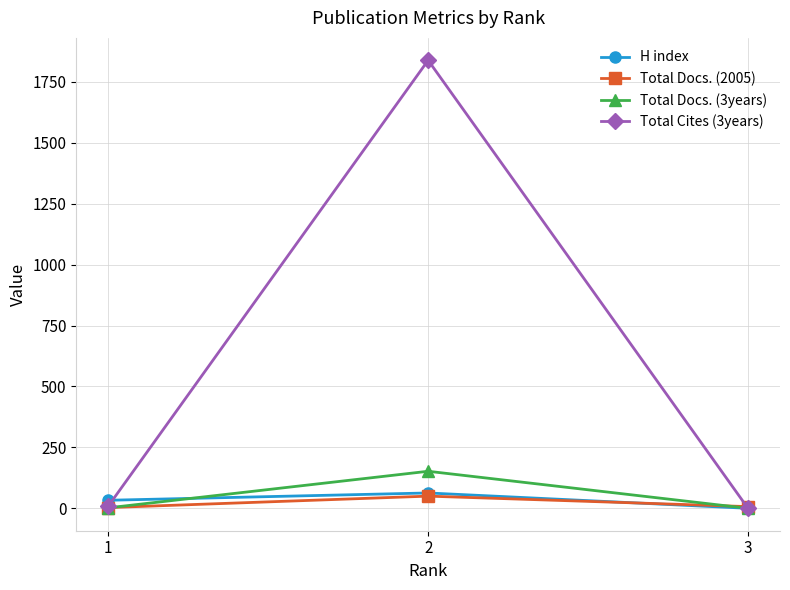

What is the difference between the highest and lowest values at 3?

7